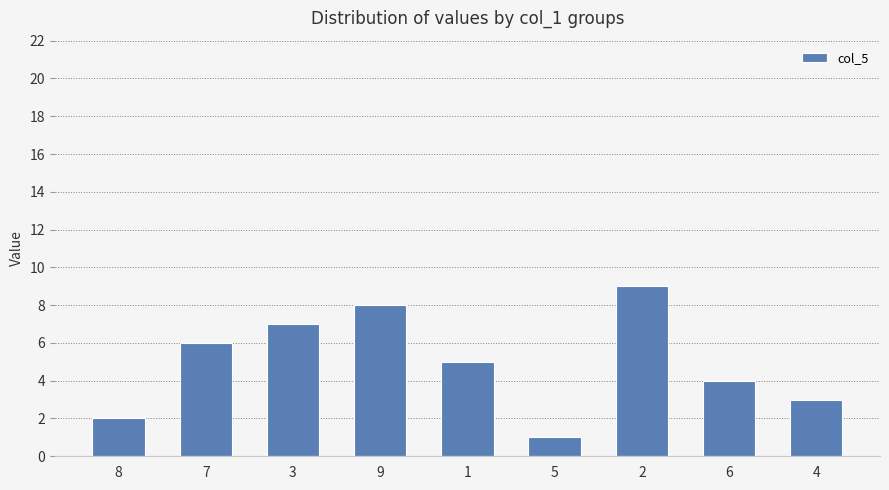

How many bars are there in total?

9